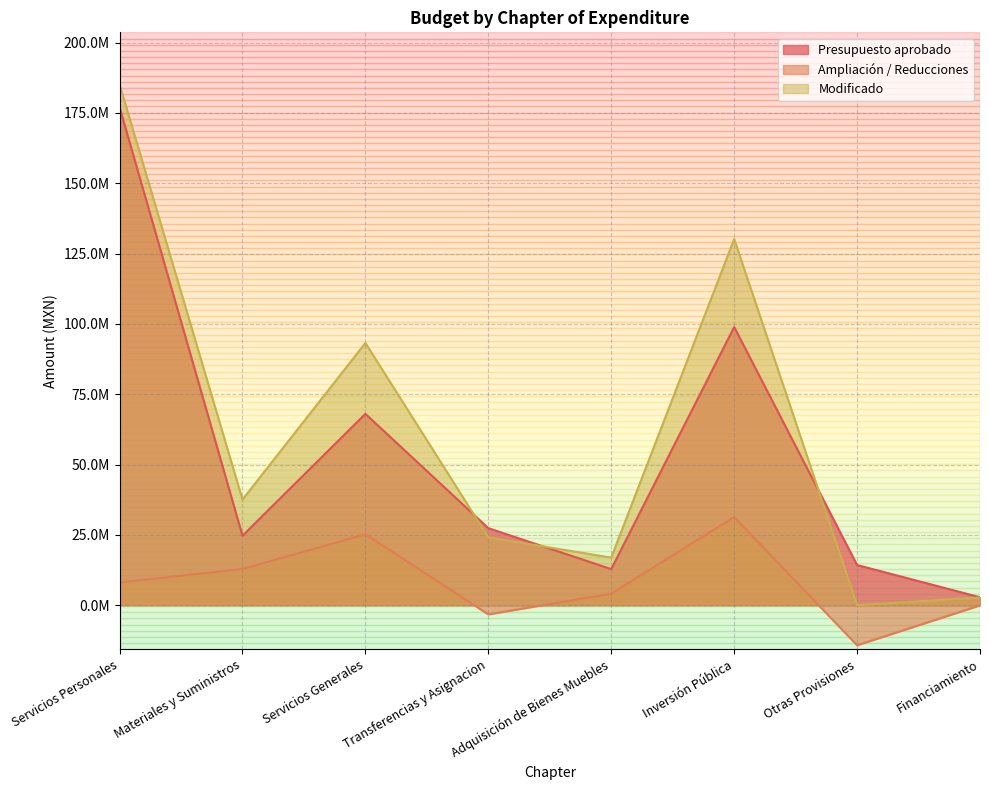

The Modificado series shows 1211295.1 at Financiamiento. True or false?

False